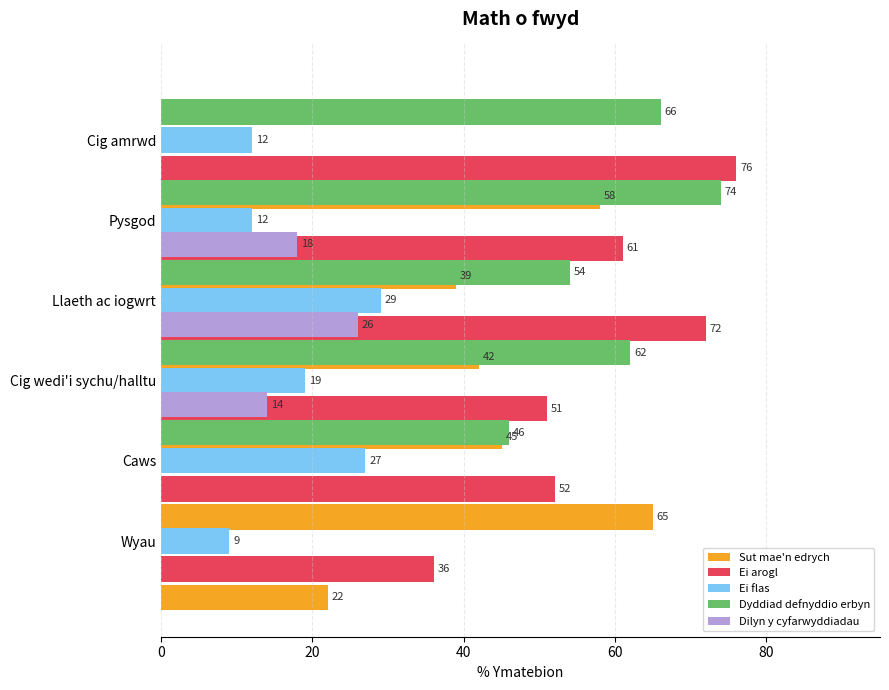

At 20, list the series in order from largest to smallest.

Sut mae'n edrych, Ei arogl, Dyddiad defnyddio erbyn, Ei flas, Dilyn y cyfarwyddiadau